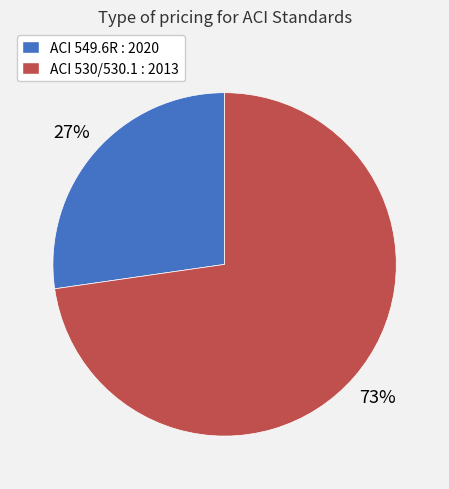

To the nearest percent, what is the average slice percentage?

50%